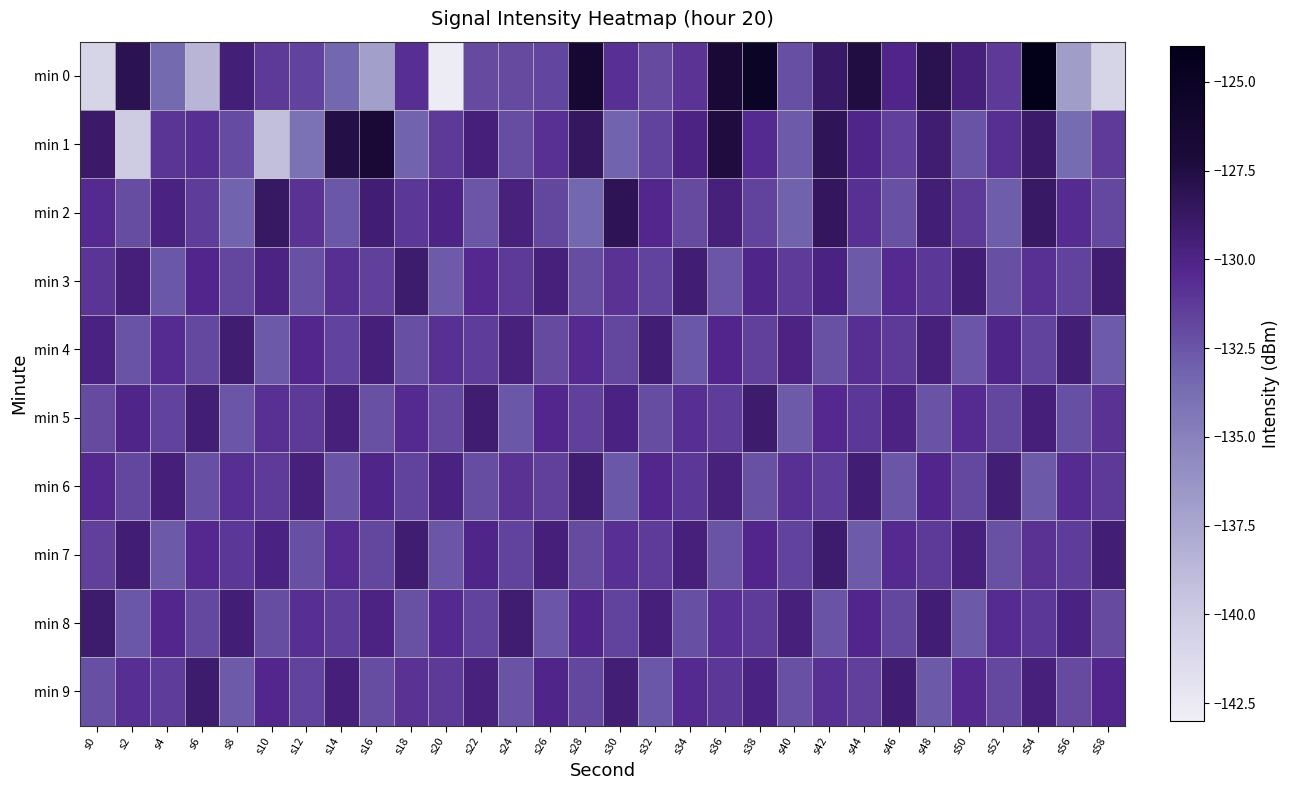

Reading left to right, what are all the values shown in this chart?

min 0: s0=-140.8	s2=-128.1	s4=-133.4	s6=-138.5	s8=-129.5	s10=-131.2	s12=-131.7	s14=-133.3	s16=-137.1	s18=-130.7	s20=-142.8	s22=-132.0	s24=-132.0	s26=-131.8	s28=-126.5	s30=-130.8	s32=-131.9	s34=-131.0	s36=-126.9	s38=-125.2	s40=-132.2	s42=-128.8	s44=-127.5	s46=-130.1	s48=-127.9	s50=-129.6	s52=-131.2	s54=-124.1	s56=-136.9	s58=-140.8
min 1: s0=-128.9	s2=-140.1	s4=-131.0	s6=-130.7	s8=-132.1	s10=-139.2	s12=-134.0	s14=-127.7	s16=-126.9	s18=-133.2	s20=-131.2	s22=-129.5	s24=-132.1	s26=-130.8	s28=-128.6	s30=-133.2	s32=-131.7	s34=-129.9	s36=-127.4	s38=-130.5	s40=-132.8	s42=-128.3	s44=-130.1	s46=-131.5	s48=-129.2	s50=-132.4	s52=-130.7	s54=-128.9	s56=-133.6	s58=-131.3
min 2: s0=-130.5	s2=-132.1	s4=-129.8	s6=-131.4	s8=-133.2	s10=-128.7	s12=-130.9	s14=-132.6	s16=-129.3	s18=-131.1	s20=-130.0	s22=-132.5	s24=-129.7	s26=-131.8	s28=-133.4	s30=-128.2	s32=-130.3	s34=-132.0	s36=-129.6	s38=-131.7	s40=-133.1	s42=-128.5	s44=-130.8	s46=-132.3	s48=-129.4	s50=-131.2	s52=-132.9	s54=-128.8	s56=-130.6	s58=-131.9
min 3: s0=-131.0	s2=-129.5	s4=-132.6	s6=-130.2	s8=-131.8	s10=-129.9	s12=-132.3	s14=-130.7	s16=-131.5	s18=-129.1	s20=-132.8	s22=-130.4	s24=-131.2	s26=-129.6	s28=-132.1	s30=-130.9	s32=-131.7	s34=-129.3	s36=-132.5	s38=-130.1	s40=-131.3	s42=-129.8	s44=-132.7	s46=-130.5	s48=-131.1	s50=-129.4	s52=-132.2	s54=-130.8	s56=-131.6	s58=-129.2
min 4: s0=-129.8	s2=-132.4	s4=-130.6	s6=-131.9	s8=-129.2	s10=-132.7	s12=-130.3	s14=-131.6	s16=-129.5	s18=-132.2	s20=-130.8	s22=-131.4	s24=-129.7	s26=-132.0	s28=-130.5	s30=-131.8	s32=-129.3	s34=-132.6	s36=-130.2	s38=-131.5	s40=-129.9	s42=-132.3	s44=-130.7	s46=-131.2	s48=-129.6	s50=-132.5	s52=-130.1	s54=-131.7	s56=-129.4	s58=-132.8
min 5: s0=-132.0	s2=-130.1	s4=-131.7	s6=-129.4	s8=-132.5	s10=-130.8	s12=-131.2	s14=-129.6	s16=-132.3	s18=-130.5	s20=-131.9	s22=-129.2	s24=-132.6	s26=-130.3	s28=-131.5	s30=-129.8	s32=-132.1	s34=-130.7	s36=-131.4	s38=-129.1	s40=-132.8	s42=-130.4	s44=-131.1	s46=-129.9	s48=-132.4	s50=-130.6	s52=-131.8	s54=-129.5	s56=-132.2	s58=-130.9
min 6: s0=-130.4	s2=-131.8	s4=-129.5	s6=-132.2	s8=-130.7	s10=-131.3	s12=-129.6	s14=-132.4	s16=-130.1	s18=-131.6	s20=-129.8	s22=-132.1	s24=-130.9	s26=-131.5	s28=-129.2	s30=-132.6	s32=-130.3	s34=-131.1	s36=-129.7	s38=-132.3	s40=-130.8	s42=-131.4	s44=-129.3	s46=-132.5	s48=-130.2	s50=-131.9	s52=-129.4	s54=-132.7	s56=-130.6	s58=-131.2
min 7: s0=-131.5	s2=-129.3	s4=-132.7	s6=-130.4	s8=-131.1	s10=-129.8	s12=-132.2	s14=-130.6	s16=-131.8	s18=-129.2	s20=-132.5	s22=-130.1	s24=-131.7	s26=-129.5	s28=-132.0	s30=-130.8	s32=-131.3	s34=-129.6	s36=-132.4	s38=-130.2	s40=-131.6	s42=-129.1	s44=-132.8	s46=-130.5	s48=-131.2	s50=-129.7	s52=-132.3	s54=-130.9	s56=-131.4	s58=-129.4
min 8: s0=-129.1	s2=-132.6	s4=-130.3	s6=-131.9	s8=-129.4	s10=-132.1	s12=-130.7	s14=-131.4	s16=-129.9	s18=-132.3	s20=-130.5	s22=-131.7	s24=-129.2	s26=-132.5	s28=-130.1	s30=-131.6	s32=-129.5	s34=-132.2	s36=-130.8	s38=-131.3	s40=-129.6	s42=-132.4	s44=-130.2	s46=-131.8	s48=-129.3	s50=-132.7	s52=-130.6	s54=-131.1	s56=-129.8	s58=-132.0
min 9: s0=-132.2	s2=-130.7	s4=-131.4	s6=-129.1	s8=-132.8	s10=-130.3	s12=-131.6	s14=-129.5	s16=-132.1	s18=-130.9	s20=-131.2	s22=-129.7	s24=-132.4	s26=-130.1	s28=-131.8	s30=-129.4	s32=-132.6	s34=-130.5	s36=-131.1	s38=-129.8	s40=-132.3	s42=-130.8	s44=-131.5	s46=-129.2	s48=-132.7	s50=-130.4	s52=-131.9	s54=-129.6	s56=-132.0	s58=-130.2